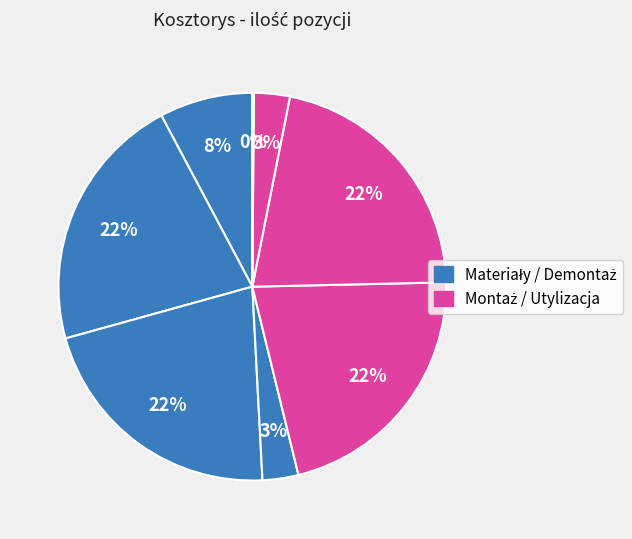

Is there any slice that represents more than half of the pie?

No